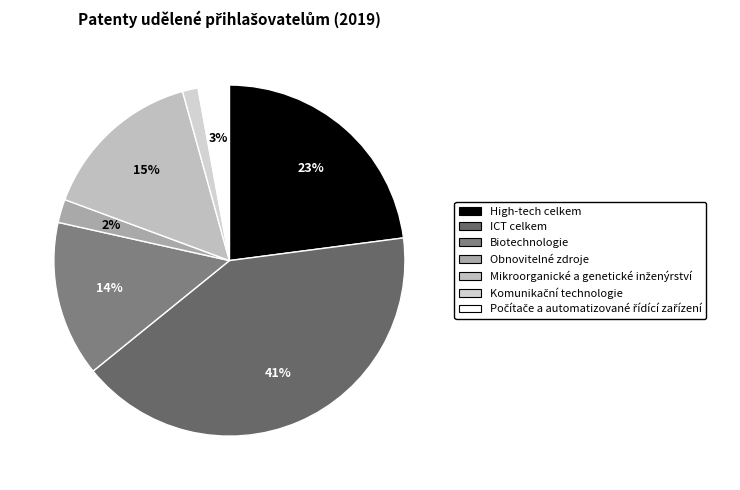

Is there a majority slice in this chart?

No